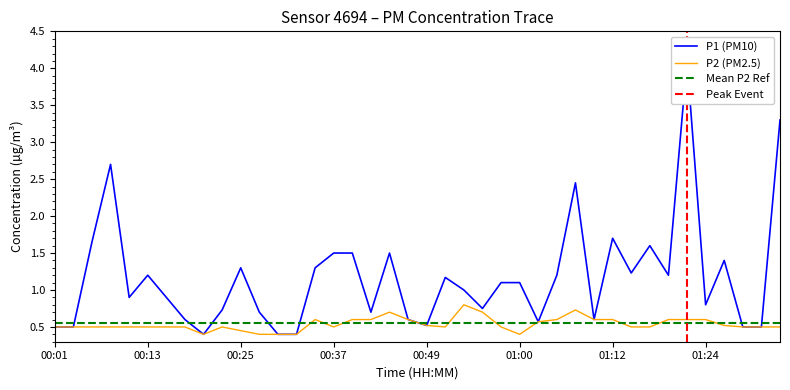

Which has a higher value, 00:08 or 00:56?

00:08